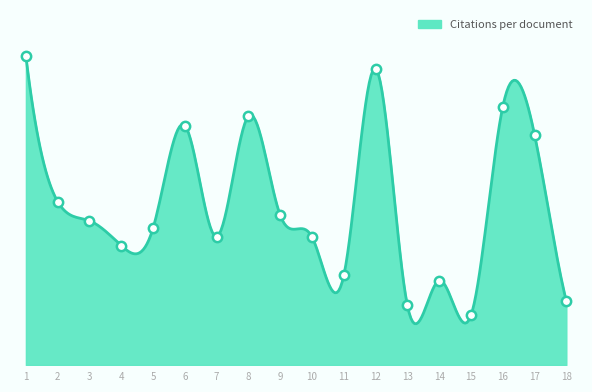

Which has a higher value, 11 or 8?

8